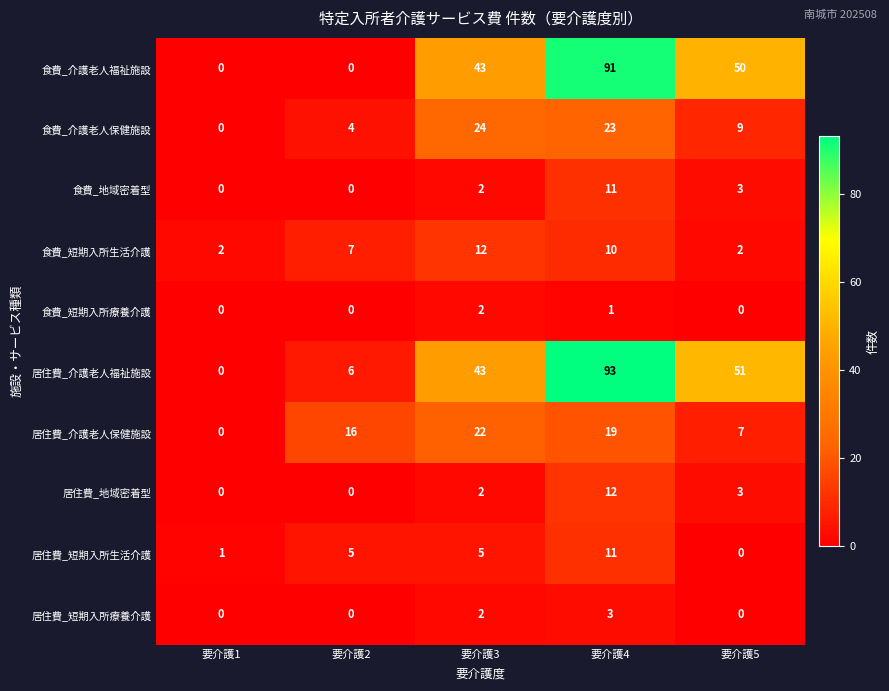

How many series are shown in this chart?

10